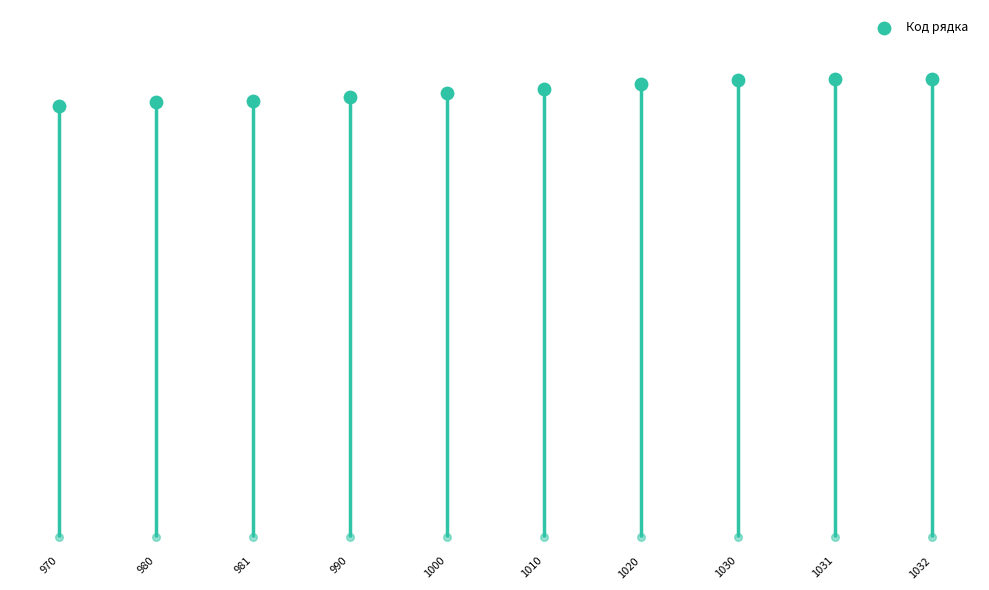

Between 1020 and 990, which is larger?

1020